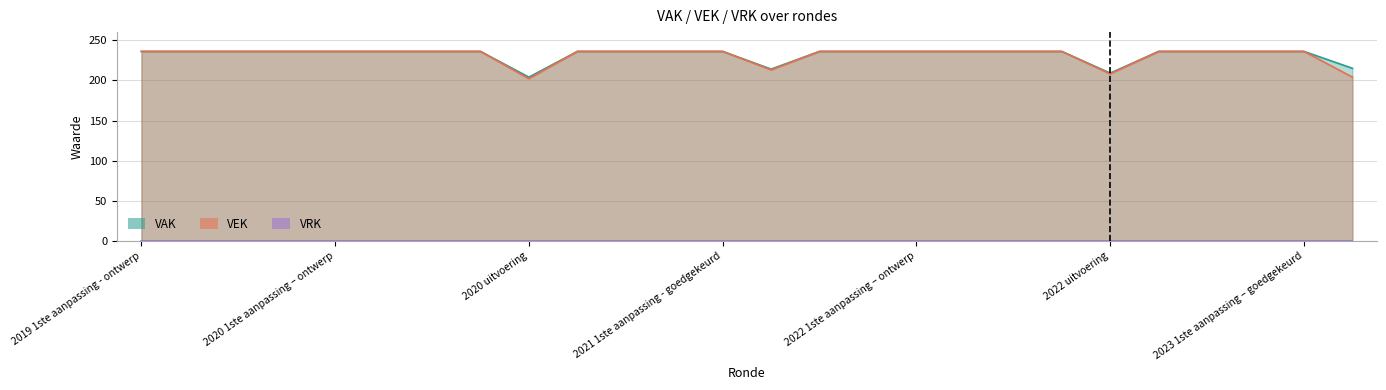

Does the chart have visible grid lines?

Yes